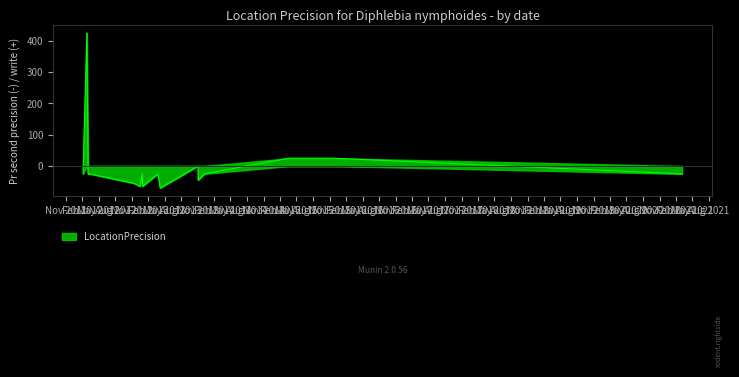

Where is the first local maximum?

2015-11-26